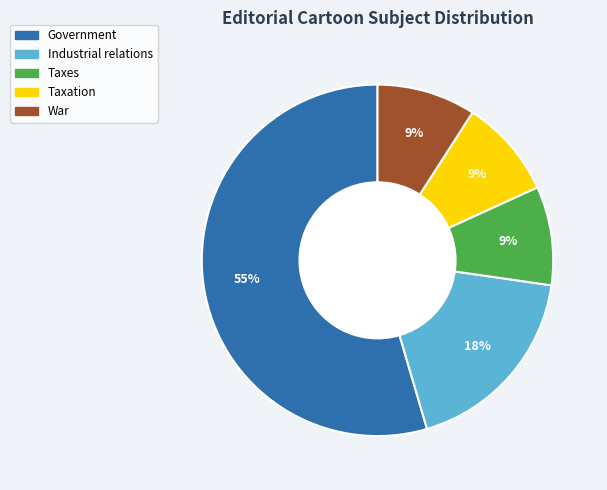

Count the number of slices in the pie.

5